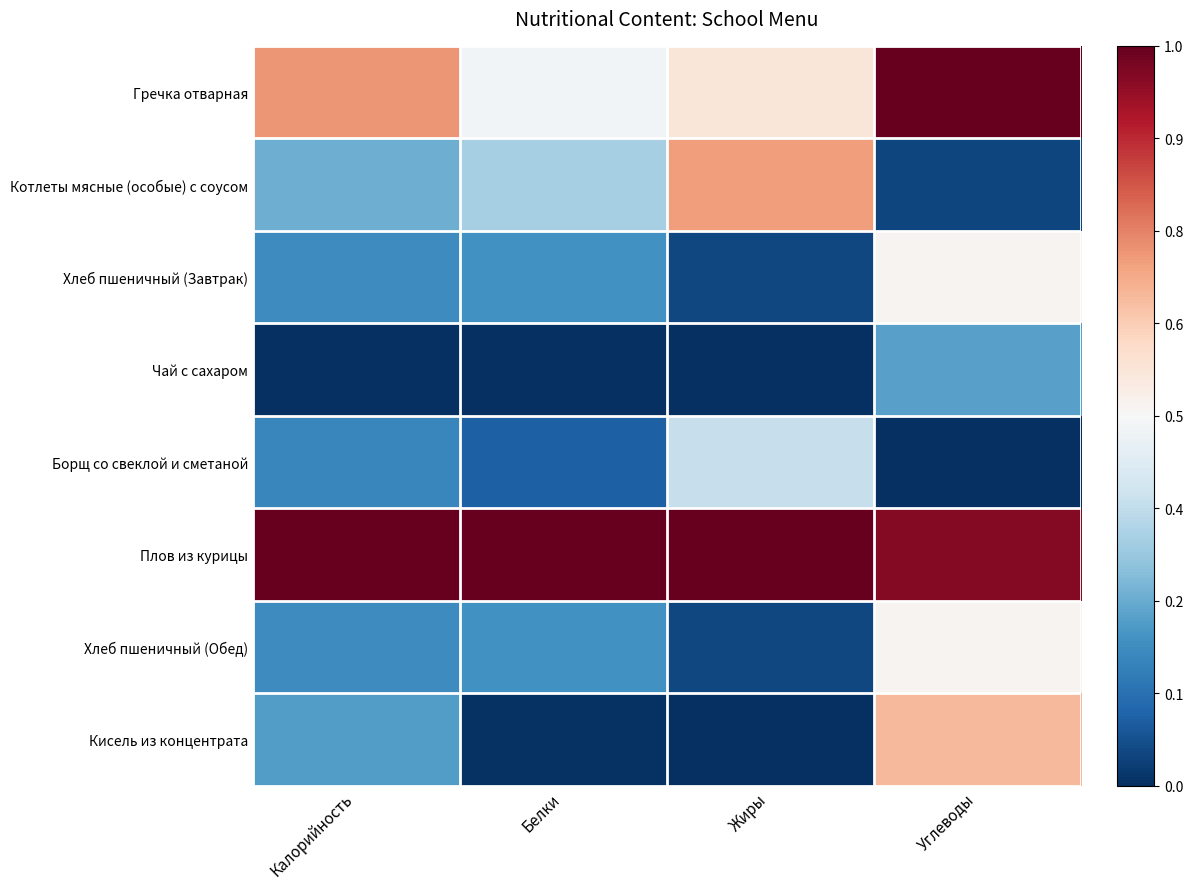

What is the greatest value displayed?

1.0